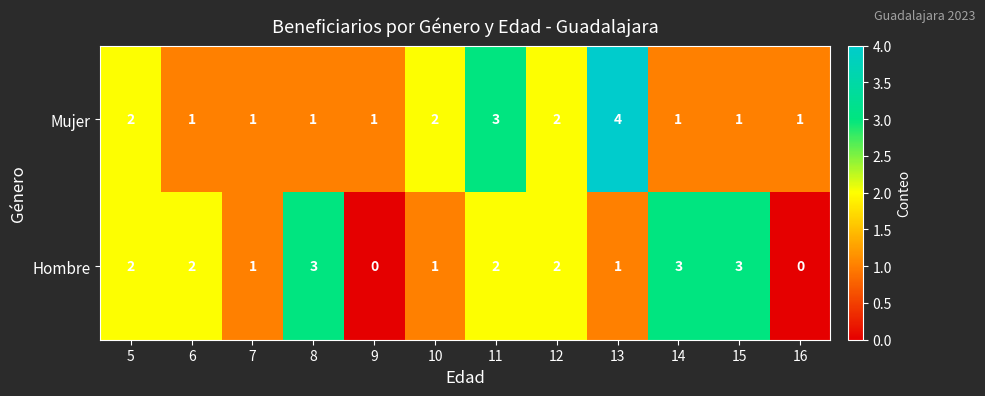

True or false: Hombre has a value of 1 at 10.

True